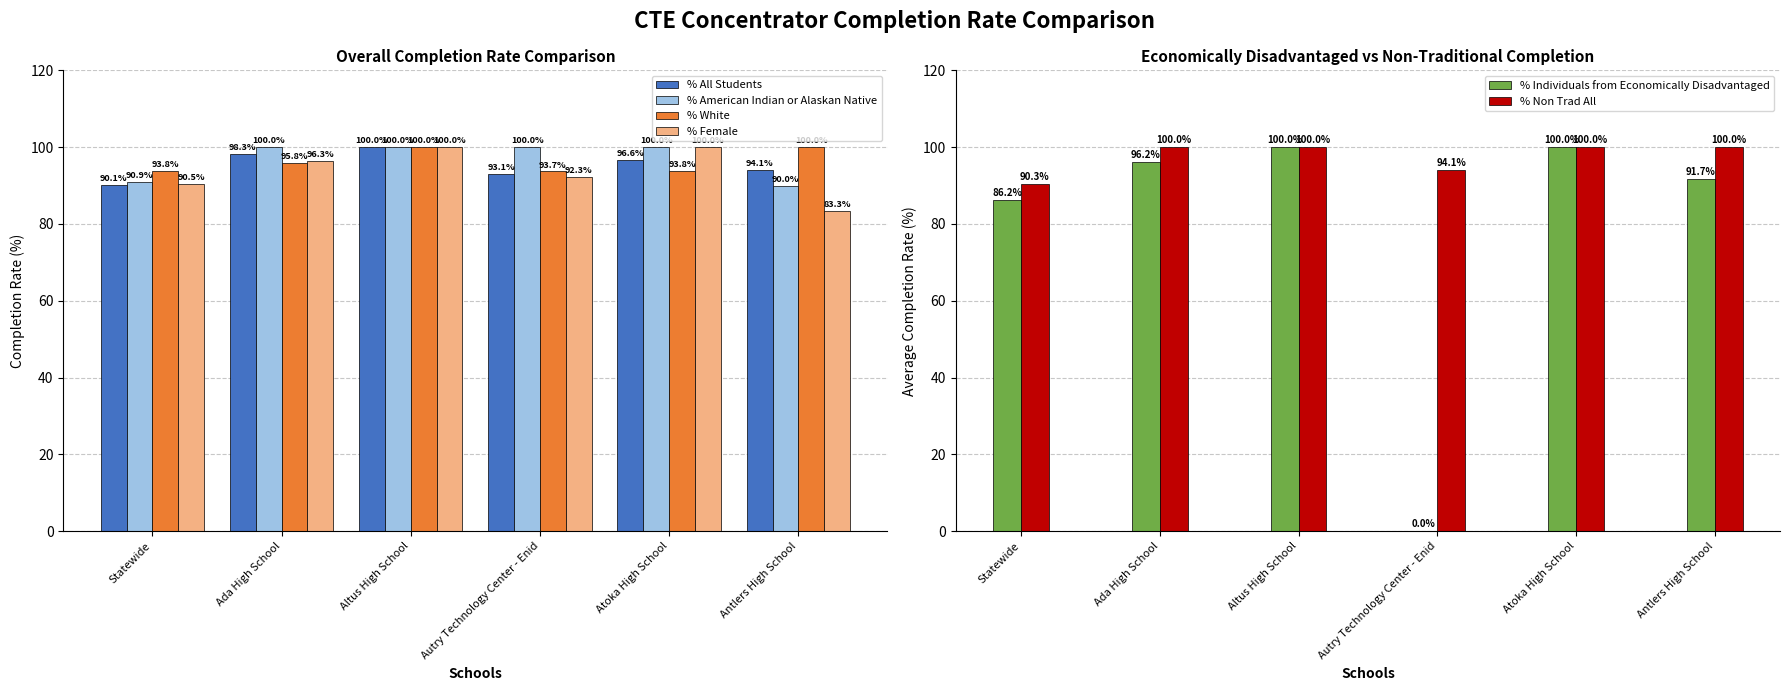

How many groups of bars are there?

6